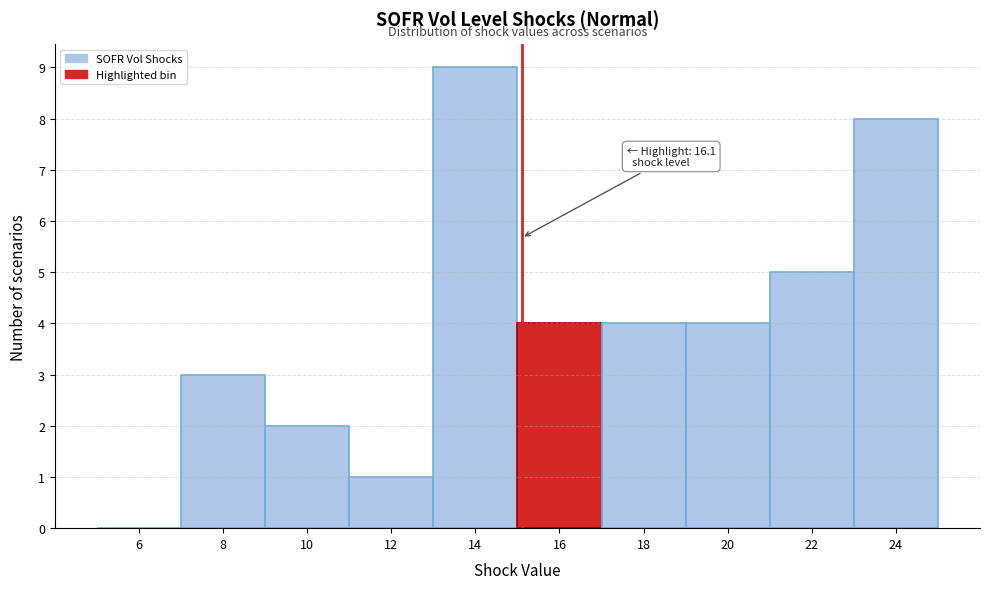

Reading left to right, extract all data points from this chart.

6=0	8=3	10=2	12=1	14=9	16=4	18=4	20=4	22=5	24=8